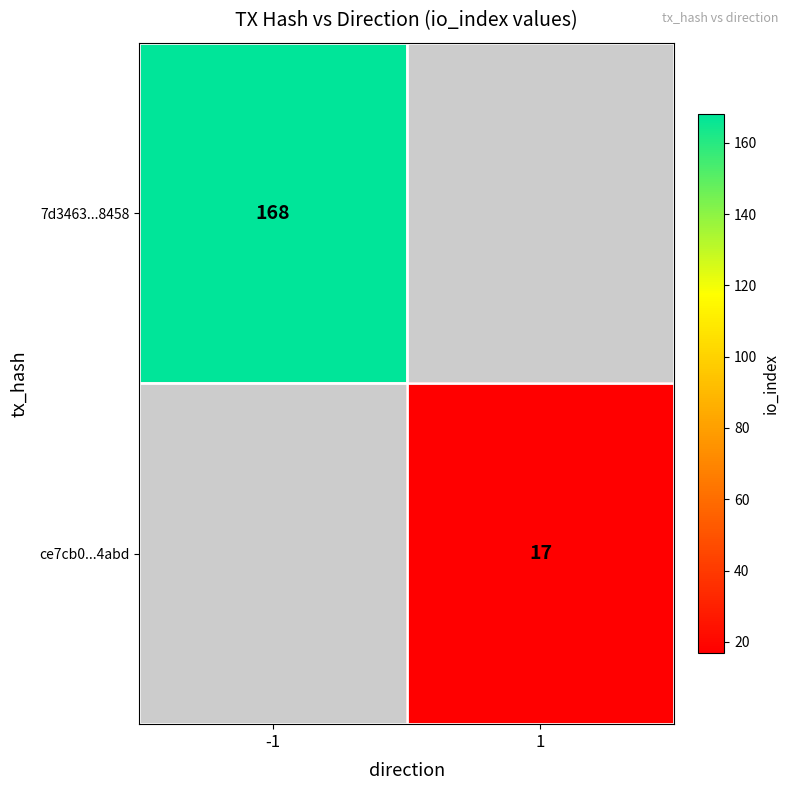

At how many categories does at least one series exceed 50?

1